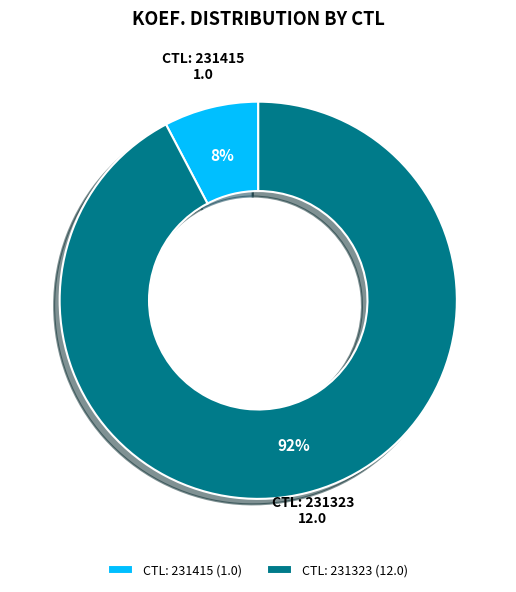

Between CTL: 231323 and CTL: 231415, which is larger?

CTL: 231323